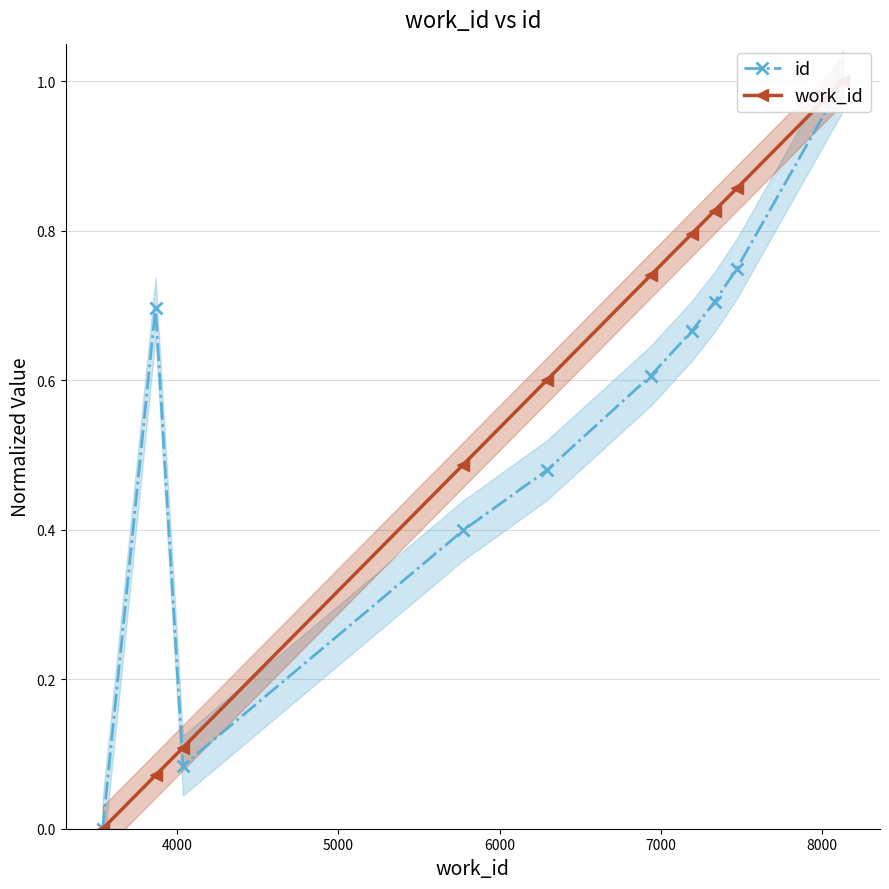

Is it true that id equals 0.4 at 4000?

False